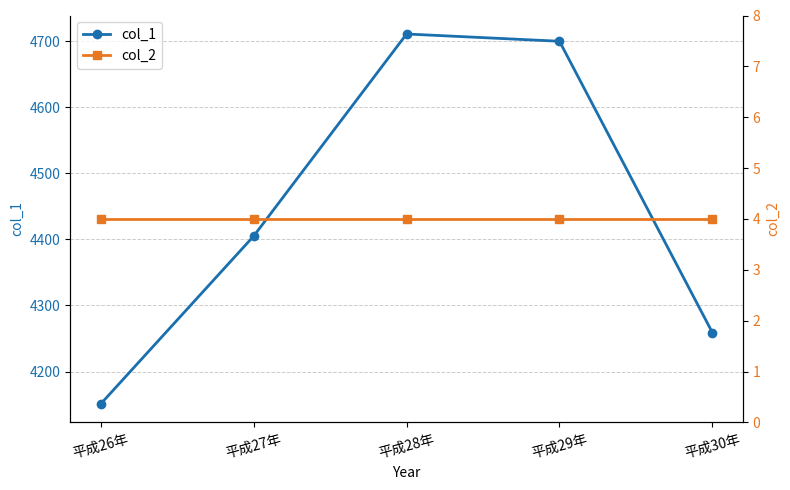

Which series has the largest total across all categories?

col_1